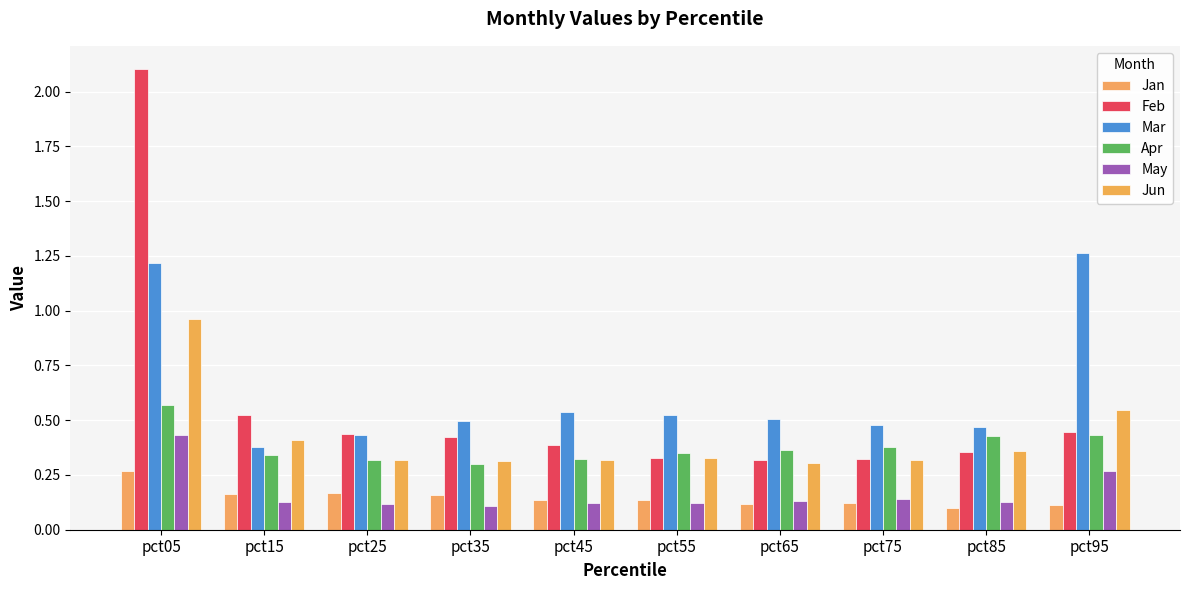

Which category has the highest value across all series?

pct05